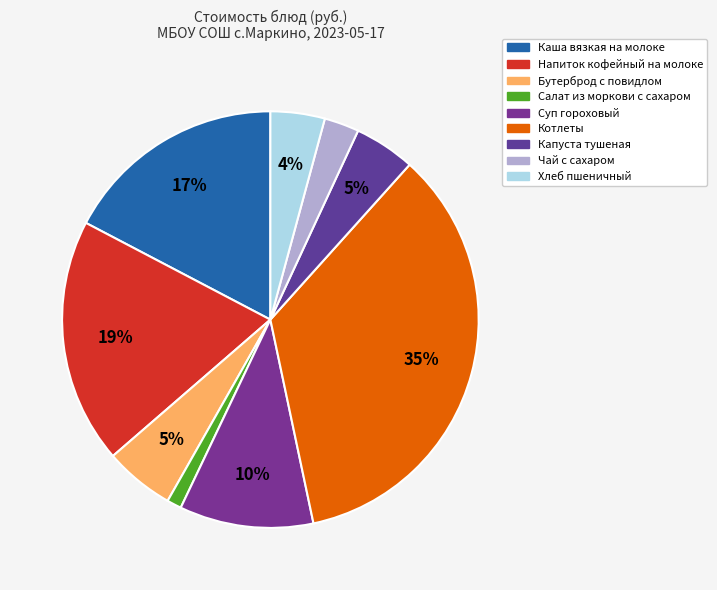

To the nearest percent, what portion does Хлеб пшеничный represent?

4%